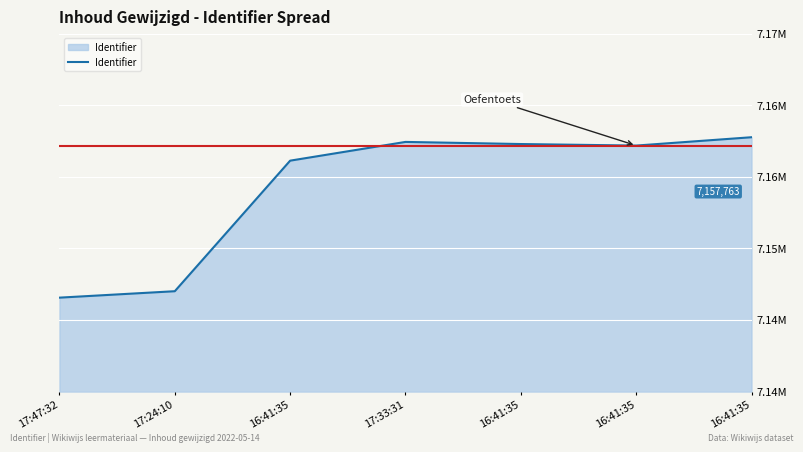

What is the change in value from 17:33:31 to 16:41:35?

+327